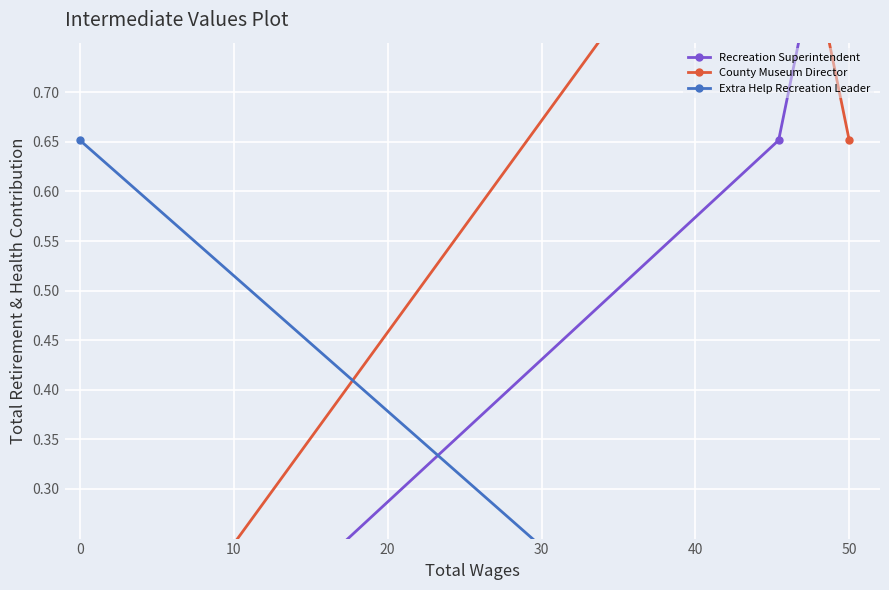

What is the difference between the Recreation Superintendent values at 10 and 0?

0.3